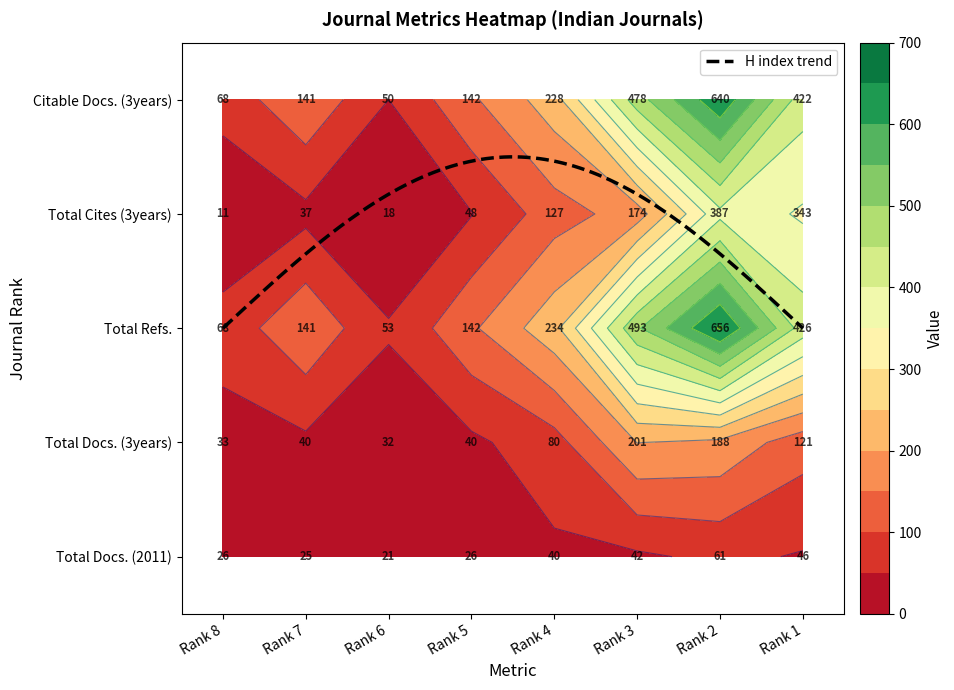

What is the total value across all series at Rank 4?

709